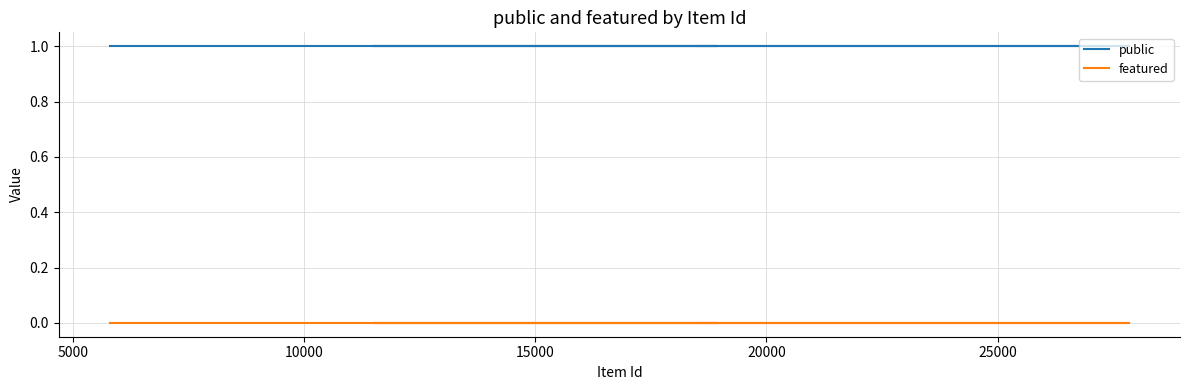

What is the lowest value of the public series?

1